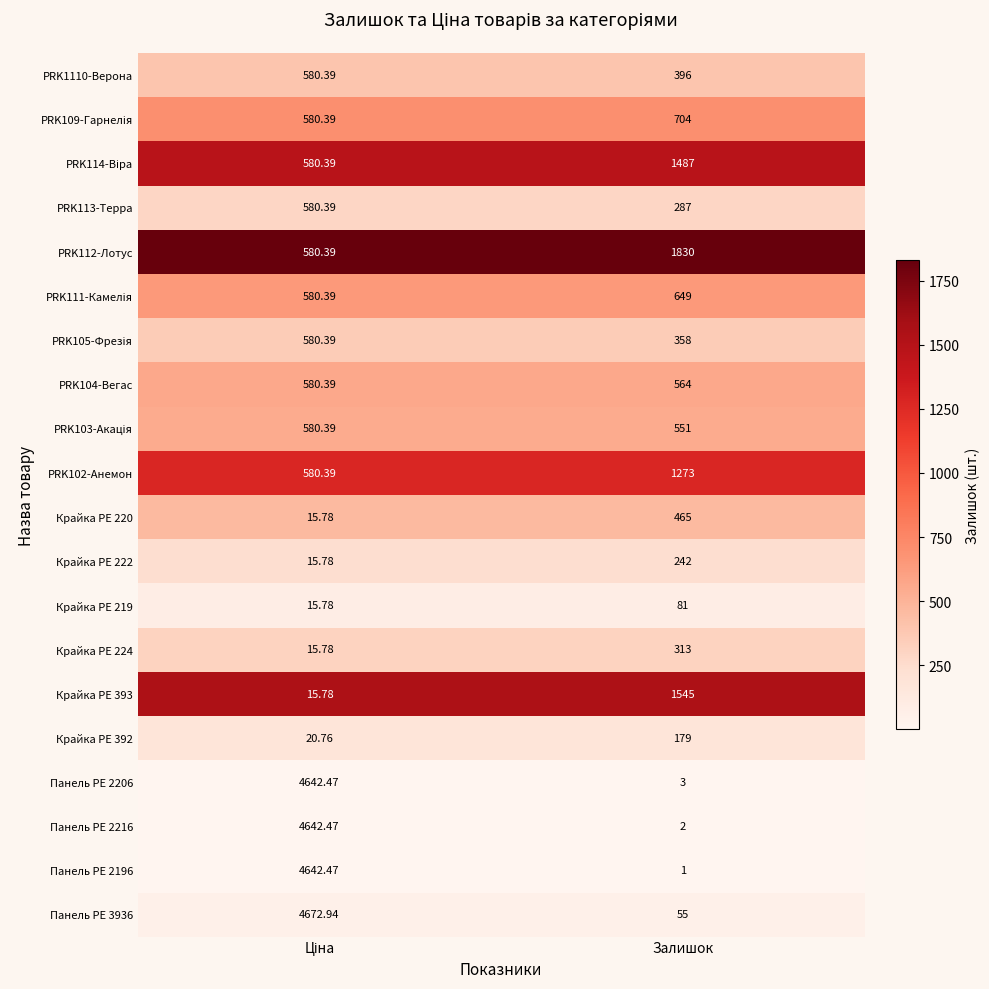

Is the value of PRK1110-Верона at Залишок greater than the value of Крайка PE 224 at Залишок?

Yes